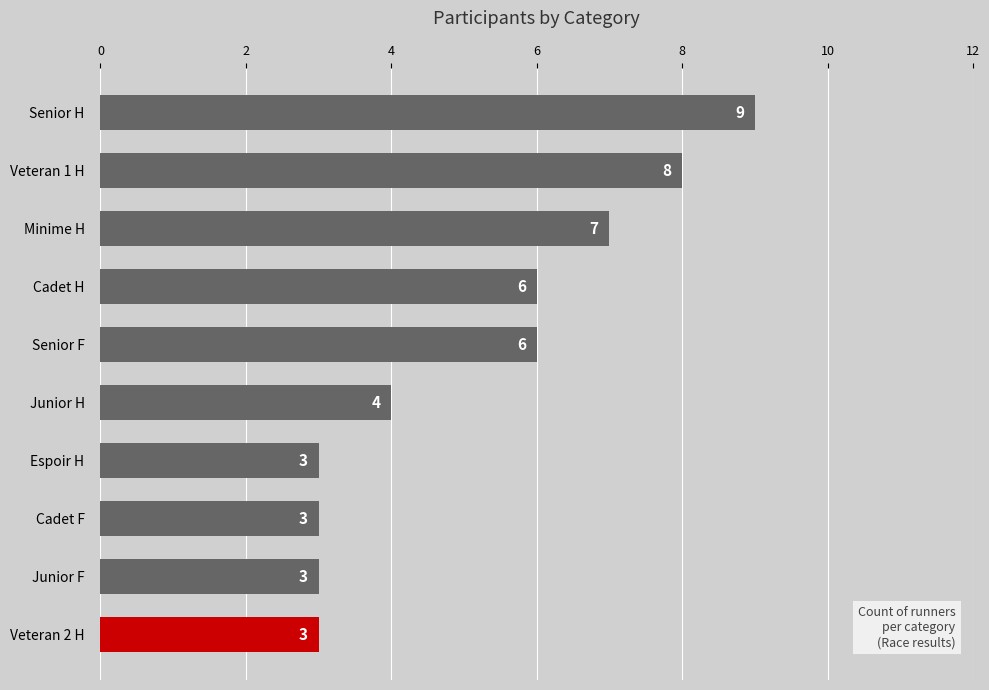

What is the value of the 7th bar from the top?

3